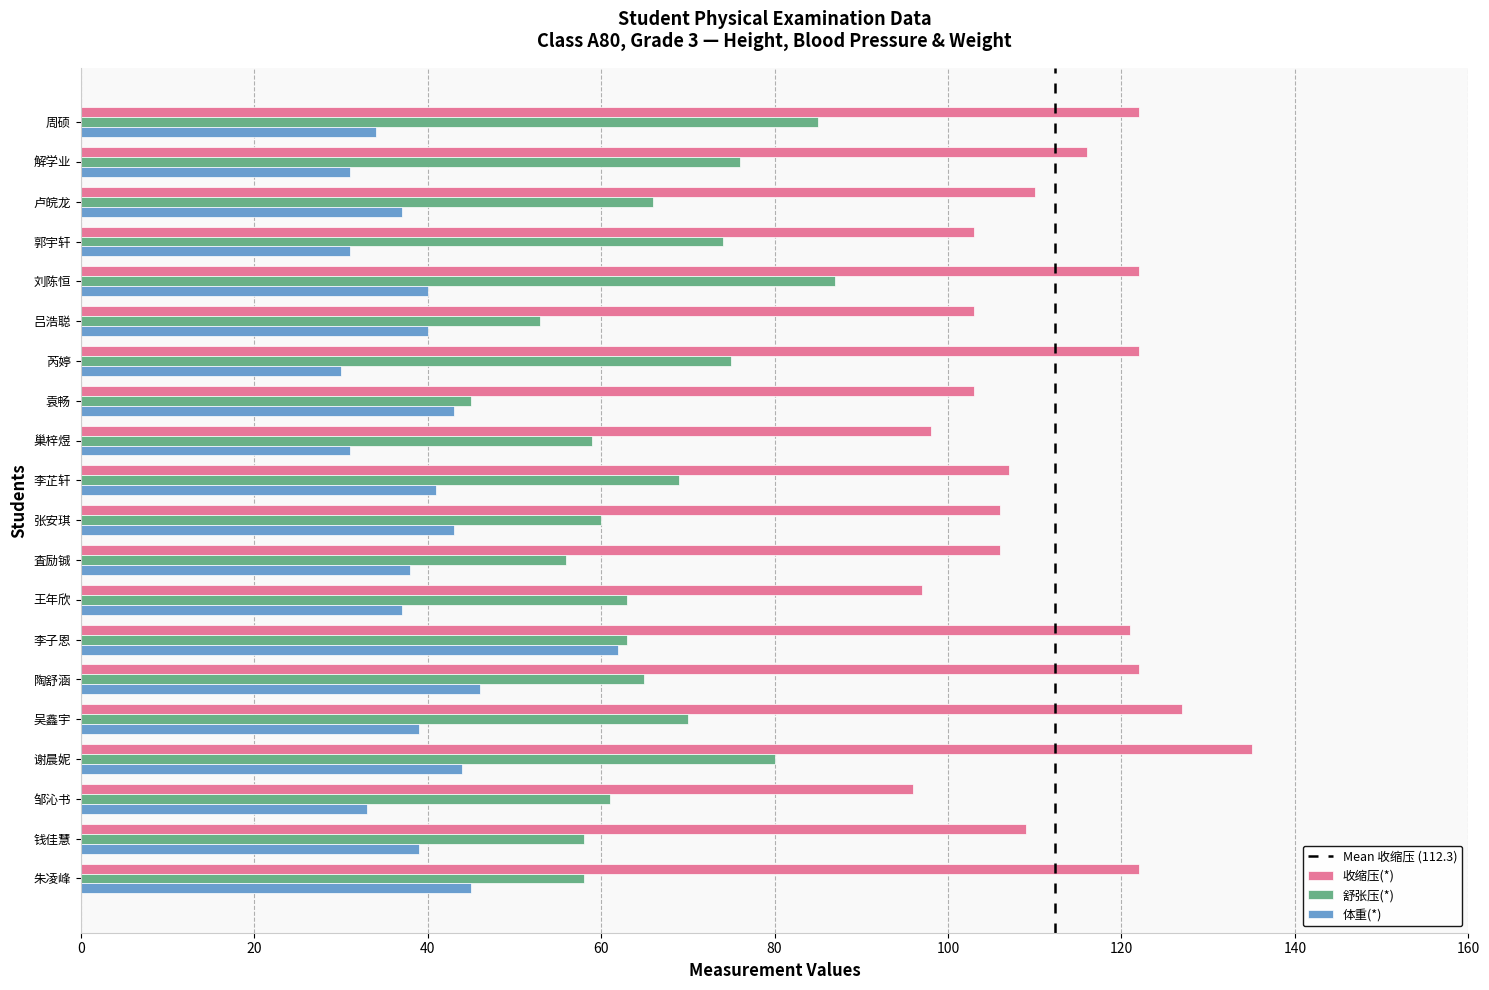

What is the total value across all series at 李子恩?

246